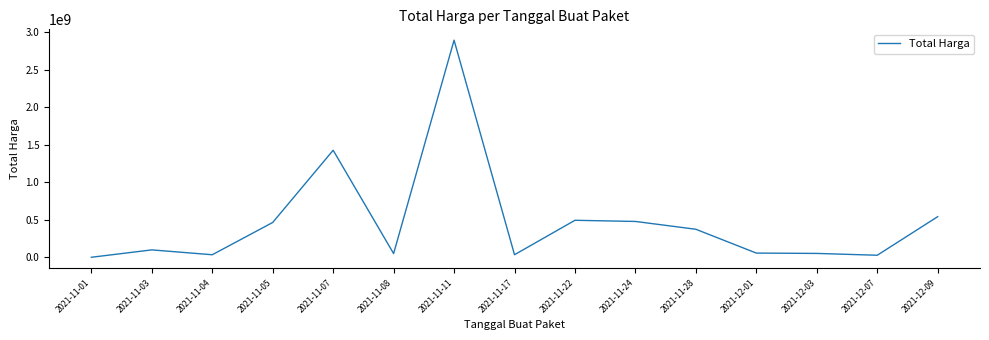

Where is the data nearest to the value 1446227800?

2021-11-07